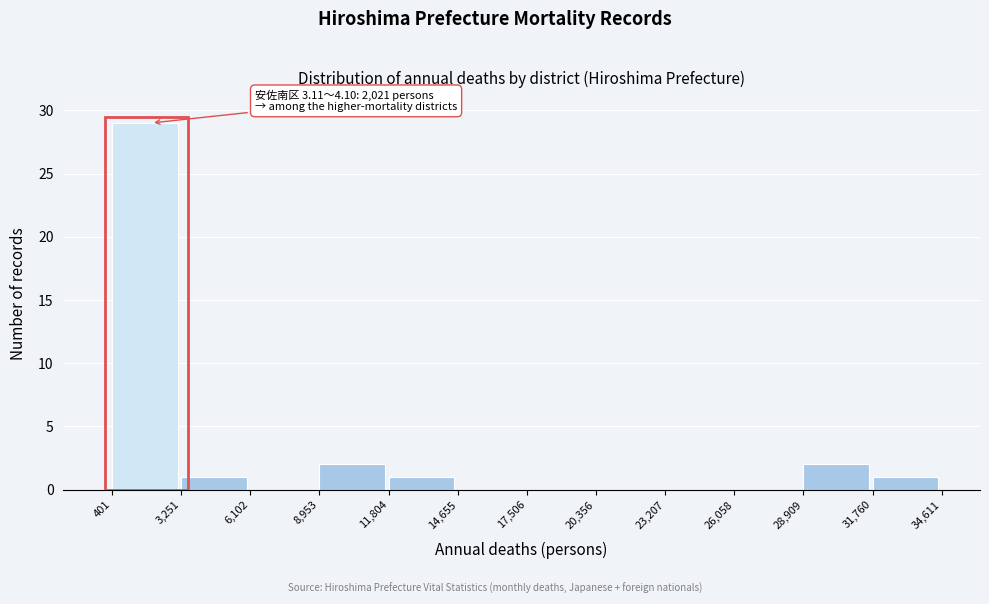

Which range on the x-axis has the tallest bar?

401 to 3,251